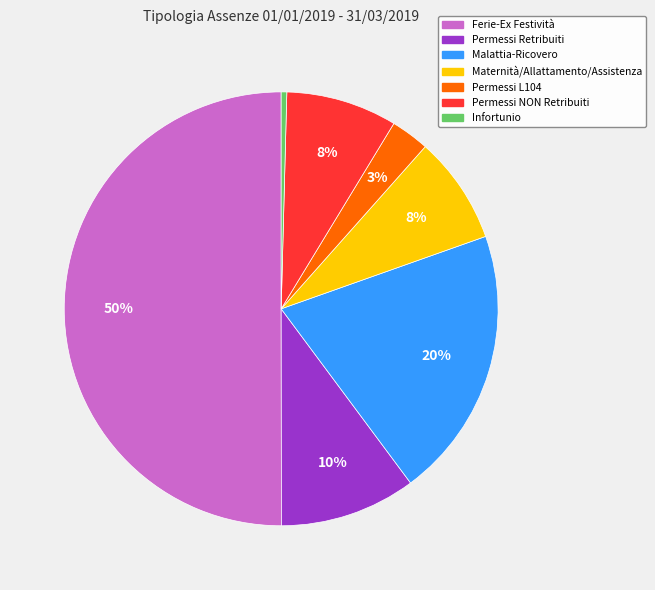

What is the majority slice?

Ferie-Ex Festività